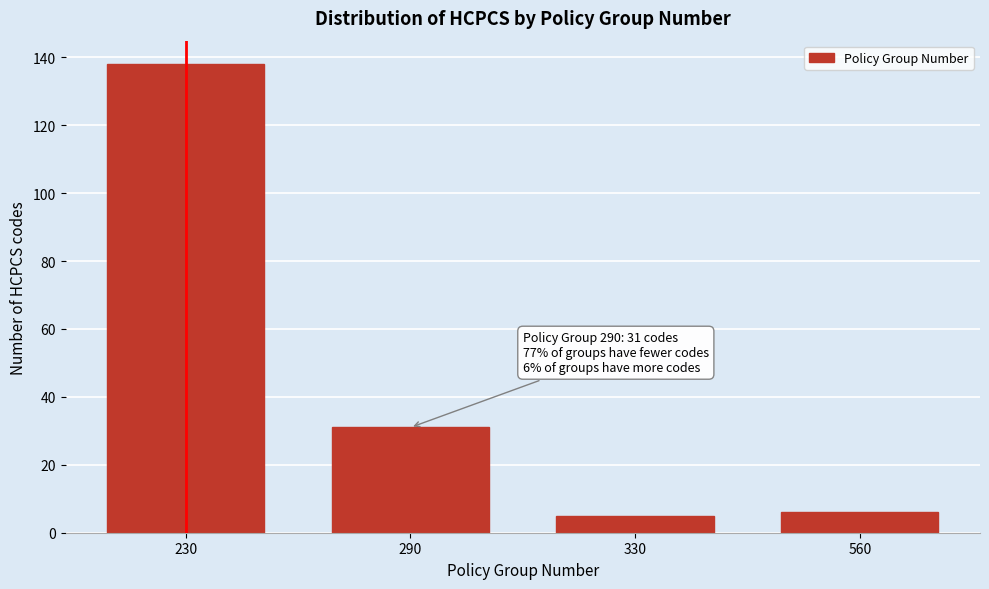

Reading left to right, extract all data points from this chart.

138	31	5	6